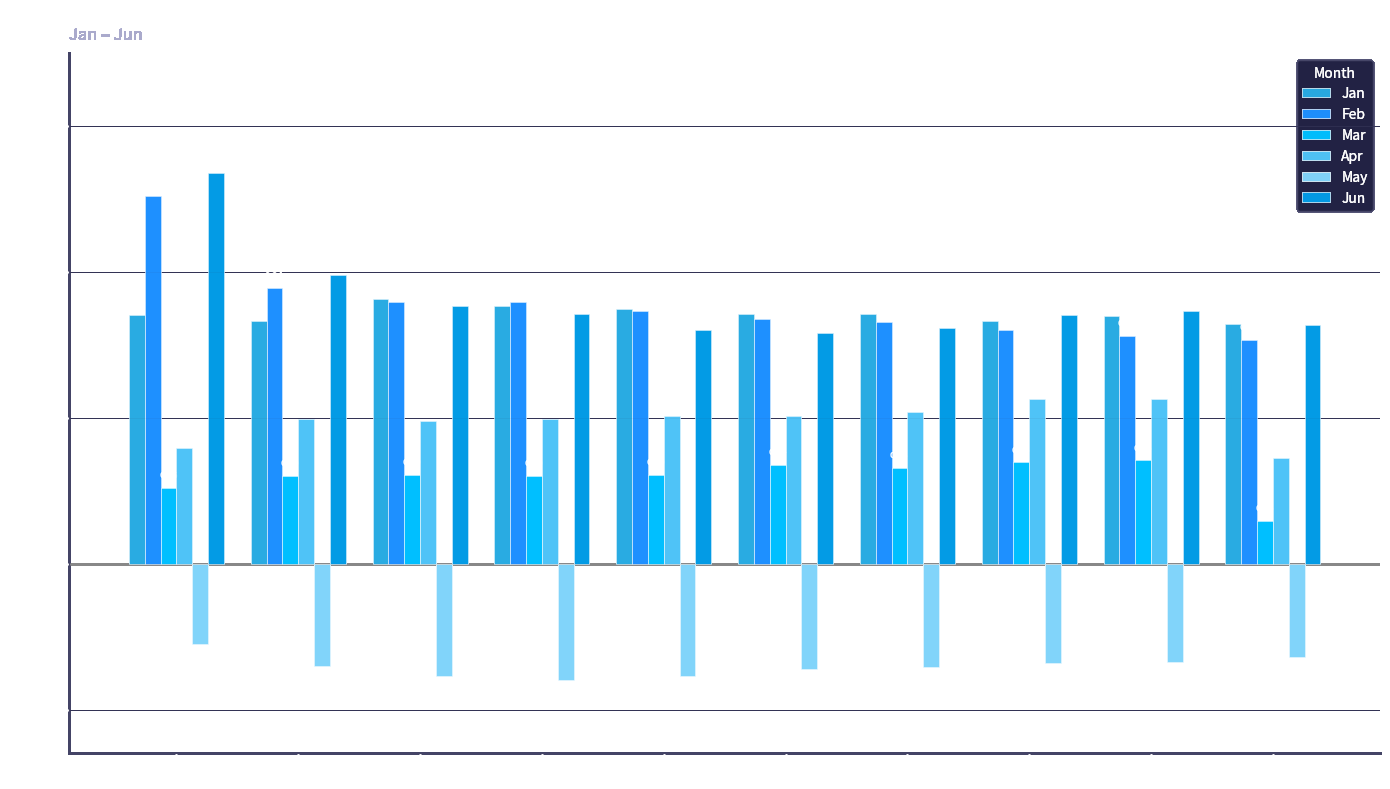

Reading right to left, transcribe all the data shown in this chart.

Jan: 0.8	0.8	0.8	0.9	0.9	0.9	0.9	0.9	0.8	0.9
Feb: 0.8	0.8	0.8	0.8	0.8	0.9	0.9	0.9	0.9	1.3
Mar: 0.1	0.4	0.3	0.3	0.3	0.3	0.3	0.3	0.3	0.3
Apr: 0.4	0.6	0.6	0.5	0.5	0.5	0.5	0.5	0.5	0.4
May: -0.3	-0.3	-0.3	-0.4	-0.4	-0.4	-0.4	-0.4	-0.4	-0.3
Jun: 0.8	0.9	0.9	0.8	0.8	0.8	0.9	0.9	1.0	1.3